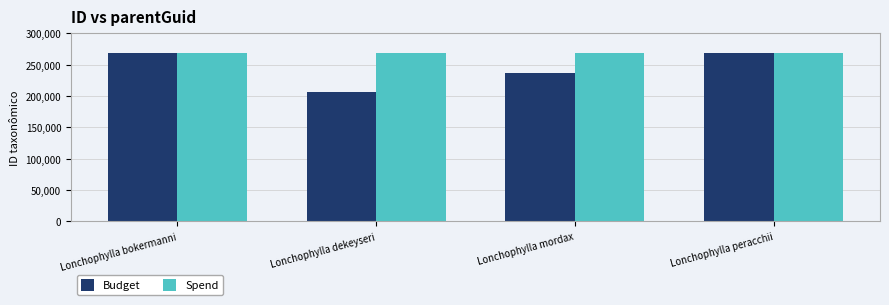

What is the sum of the Spend values at Lonchophylla peracchii and Lonchophylla dekeyseri?

536010